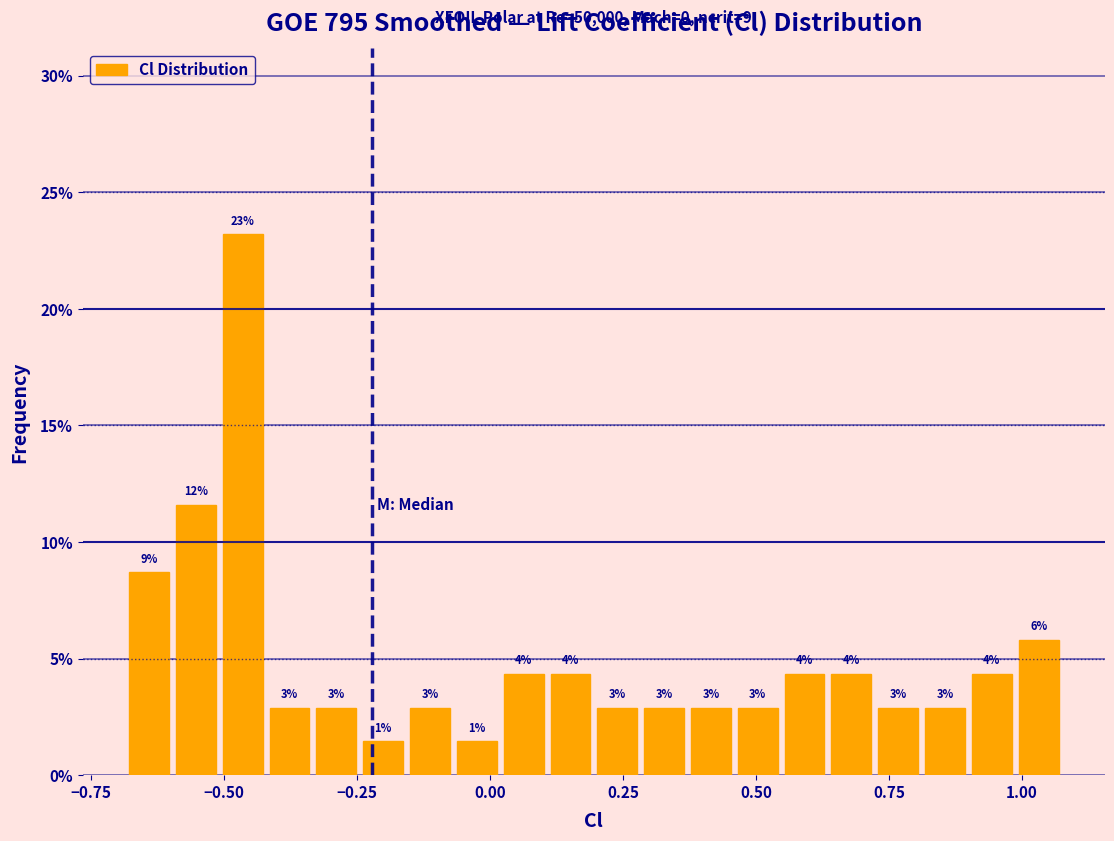

Around what value on the x-axis is the tallest bar? Give the approximate position of its centre, as read against the axis.

-0.45